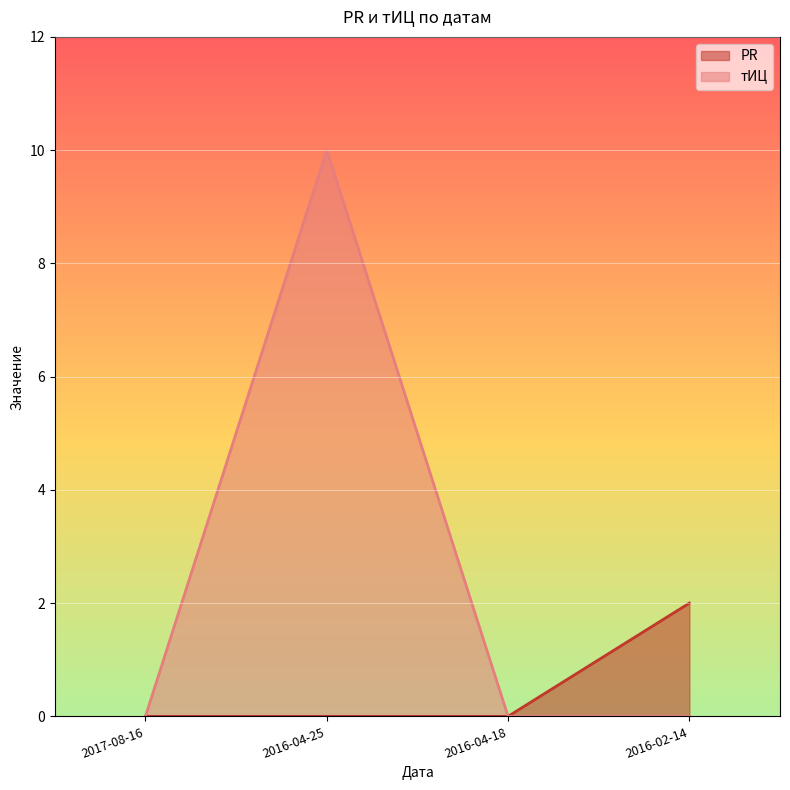

The value of тИЦ at 2016-04-25 is 10. True or false?

True